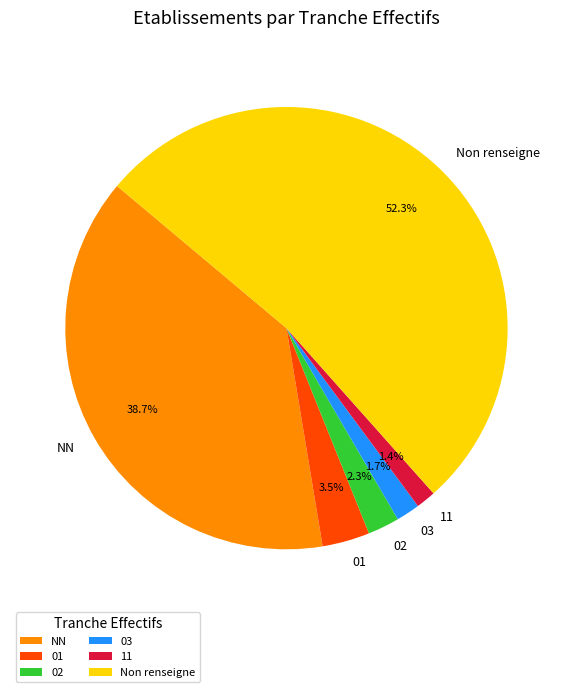

Count the number of slices in the pie.

6